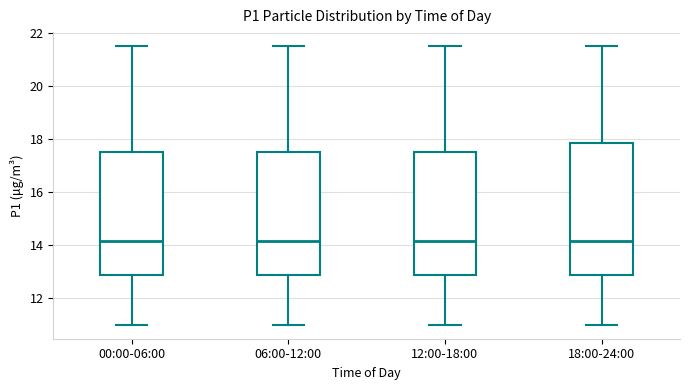

Reading left to right, read every box against the y-axis: the position of its median line, the range the box covers, and the ends of its whiskers. The values are not printed on the chart, so give them approximately, as read against the axis.

00:00-06:00: median 14.2, box 12.8 to 17.6, whiskers 11.0 to 21.6
06:00-12:00: median 14.2, box 12.8 to 17.6, whiskers 11.0 to 21.6
12:00-18:00: median 14.2, box 12.8 to 17.6, whiskers 11.0 to 21.6
18:00-24:00: median 14.2, box 12.8 to 17.8, whiskers 11.0 to 21.6